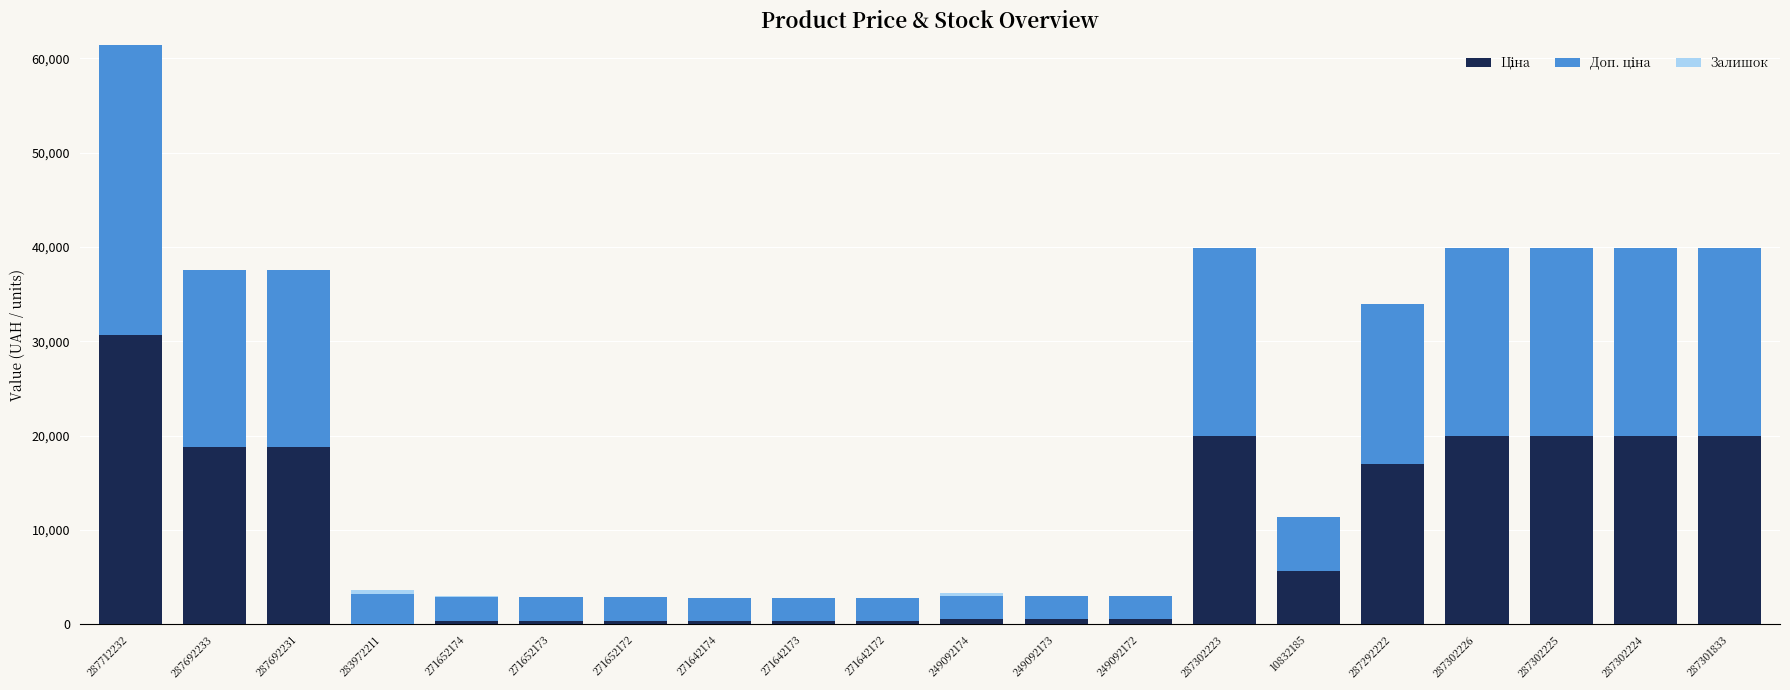

At which category is the sum across all series the highest?

287712232